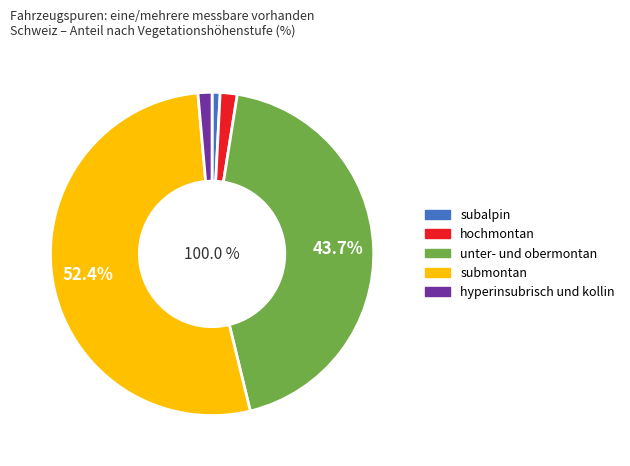

Is submontan the majority of the pie?

Yes